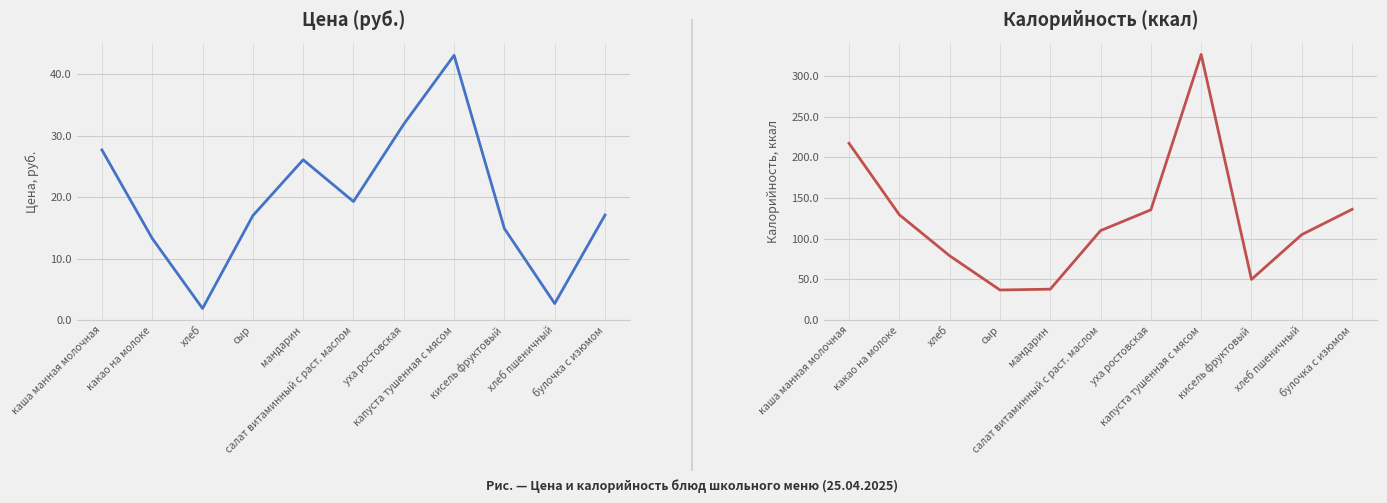

What is the lowest value of the Калорийность series?

37.0